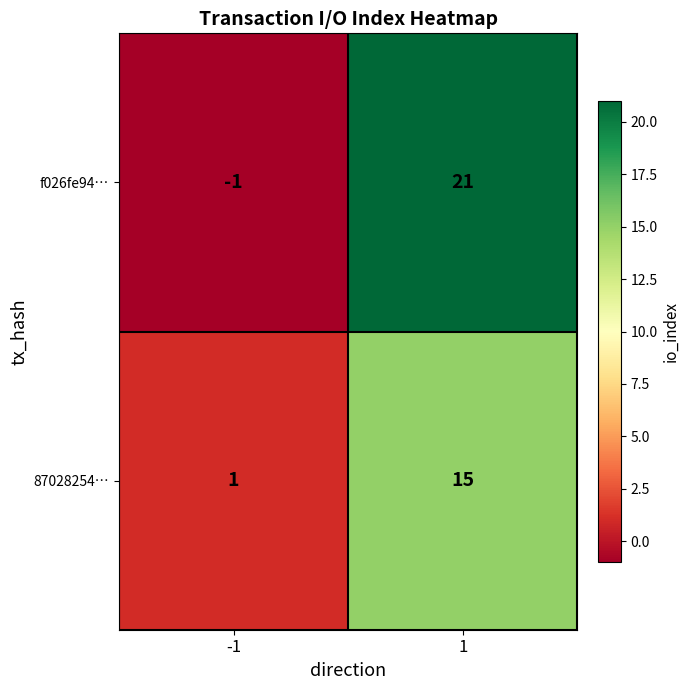

What is the smallest value displayed?

-1